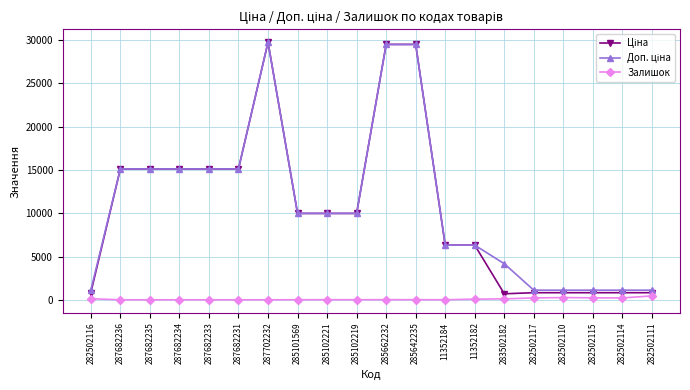

What is the total value across all series at 285662232?

58997.0